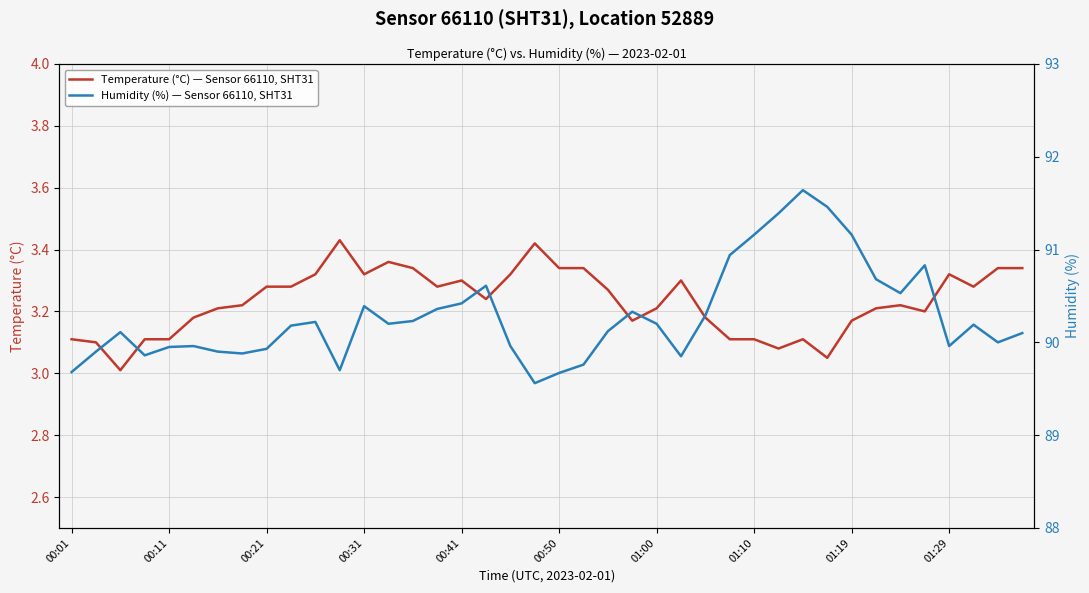

What is the maximum value for Temperature (°C) — Sensor 66110, SHT31?

3.4